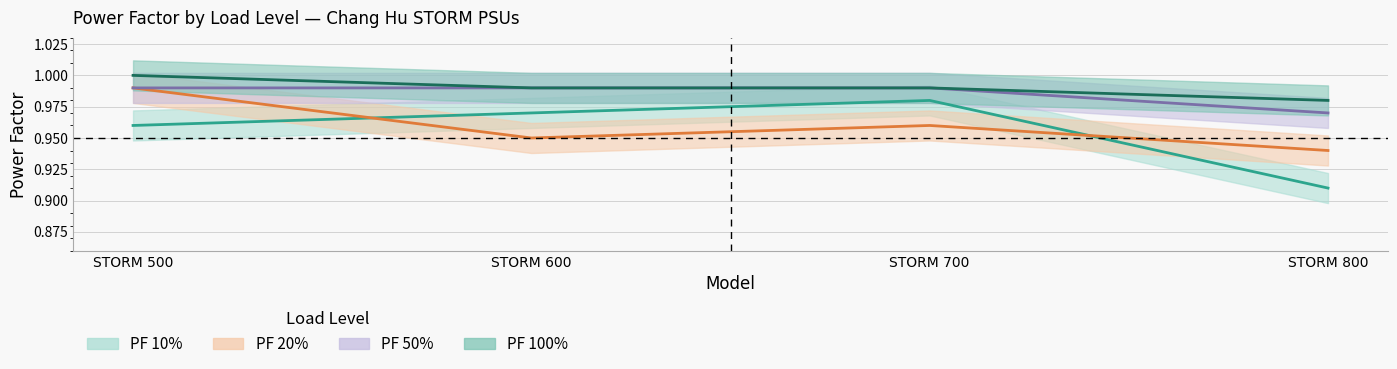

The 50% series shows 1.5 at STORM 800. True or false?

False